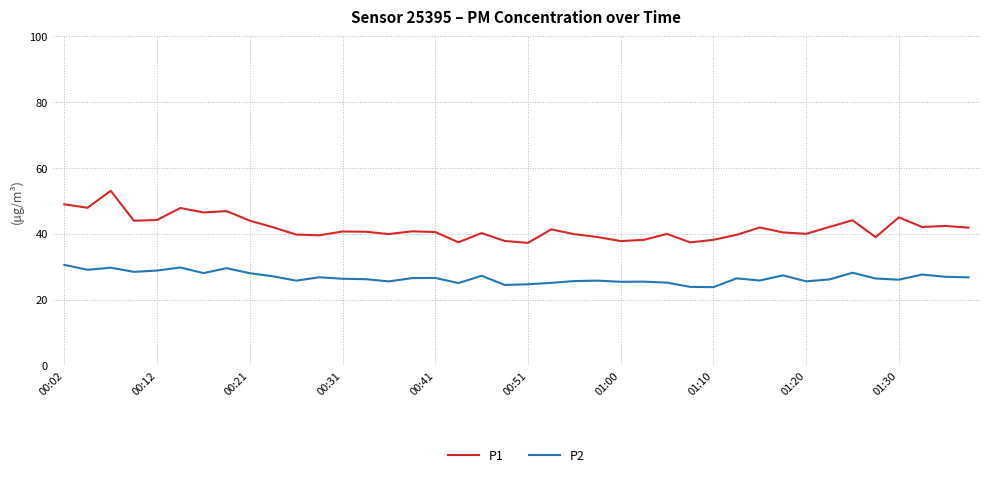

Does the chart have visible grid lines?

Yes